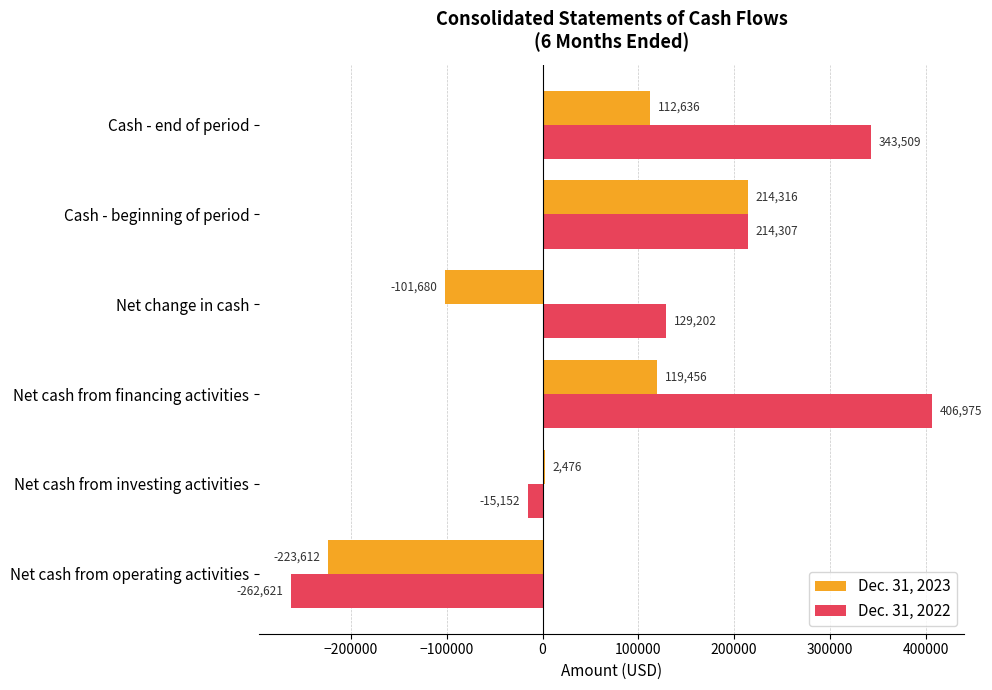

Which series has the largest total across all categories?

Dec. 31, 2022